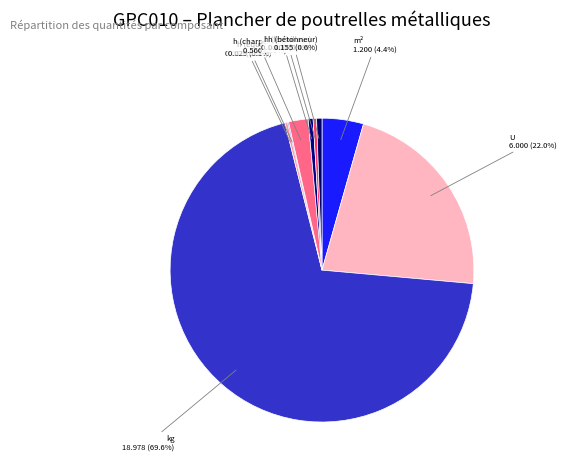

To the nearest percent, what is the average slice percentage?

11%